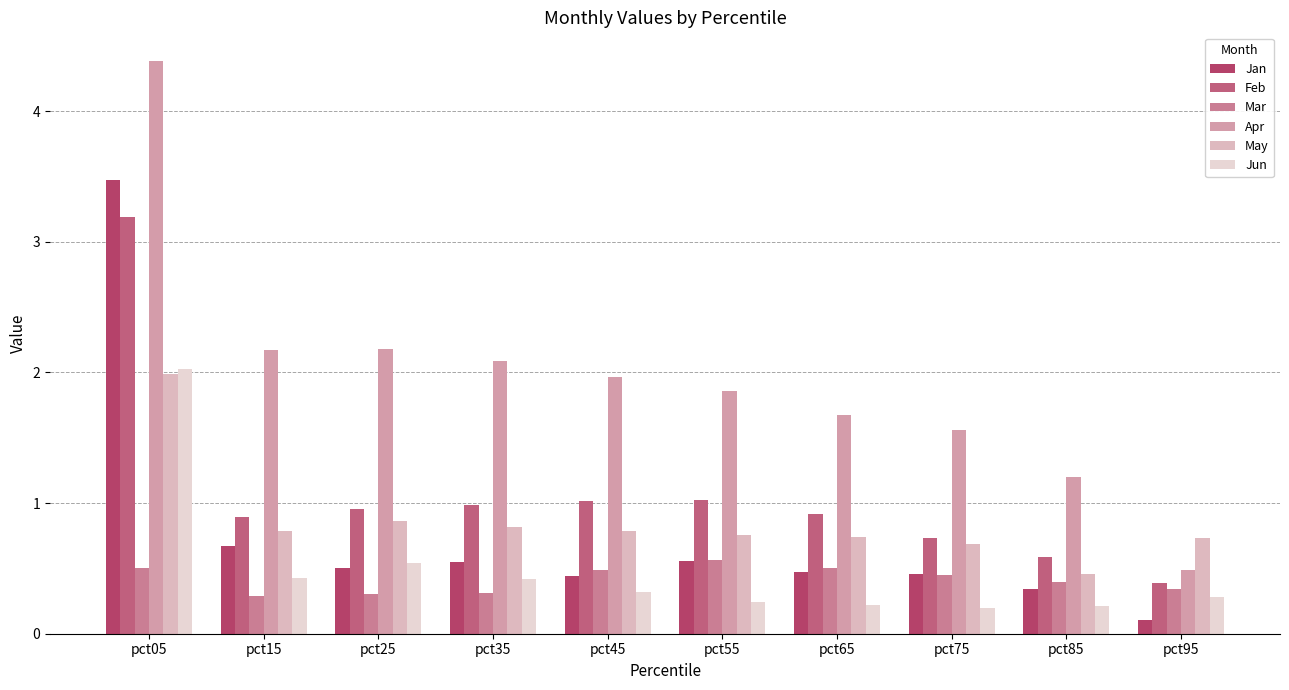

What is the value of the May bar at the 10th from the left?

0.7